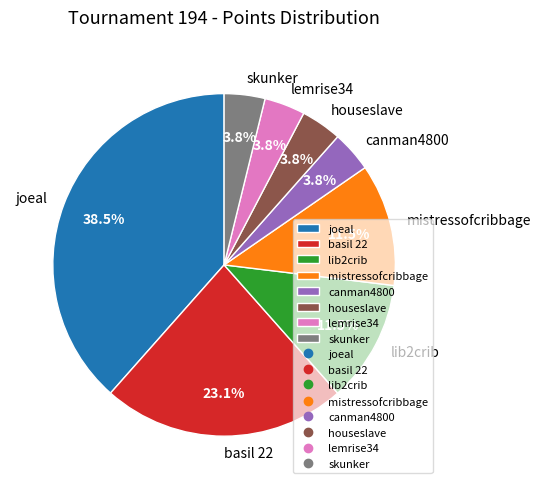

Which category has the biggest portion of the pie?

joeal